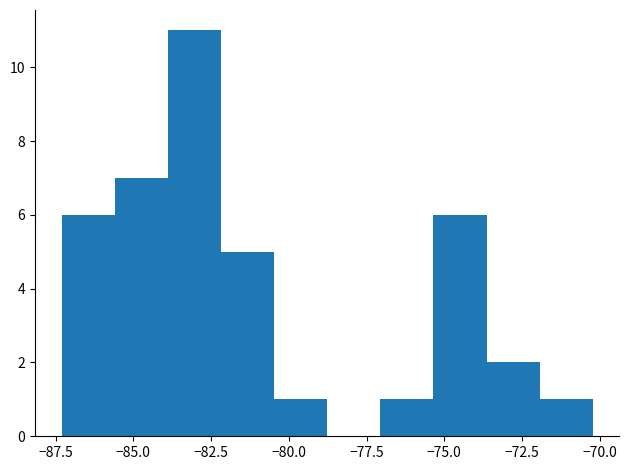

Around what value on the x-axis is the tallest bar? Give the approximate position of its centre, as read against the axis.

-83.0